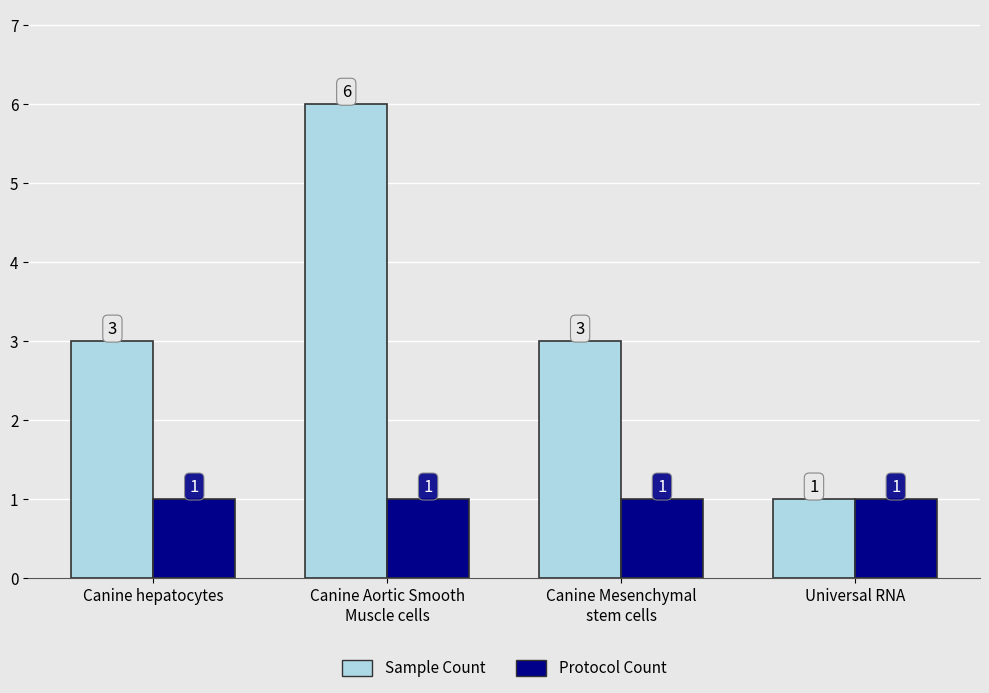

What is the sum of all Protocol Count values?

4